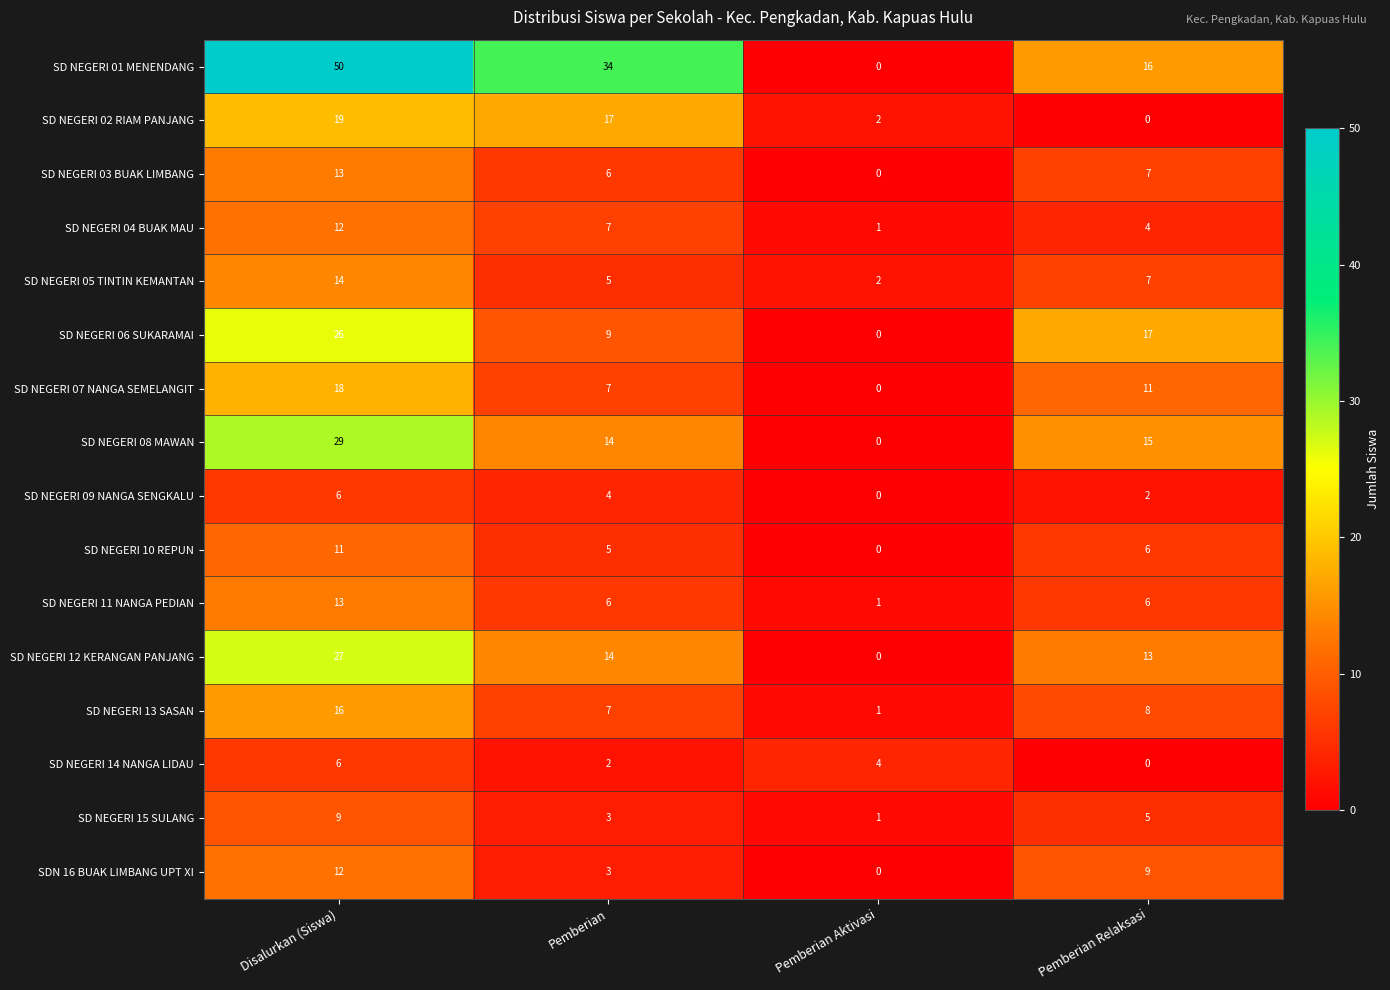

At which category is the sum across all series the highest?

Disalurkan (Siswa)